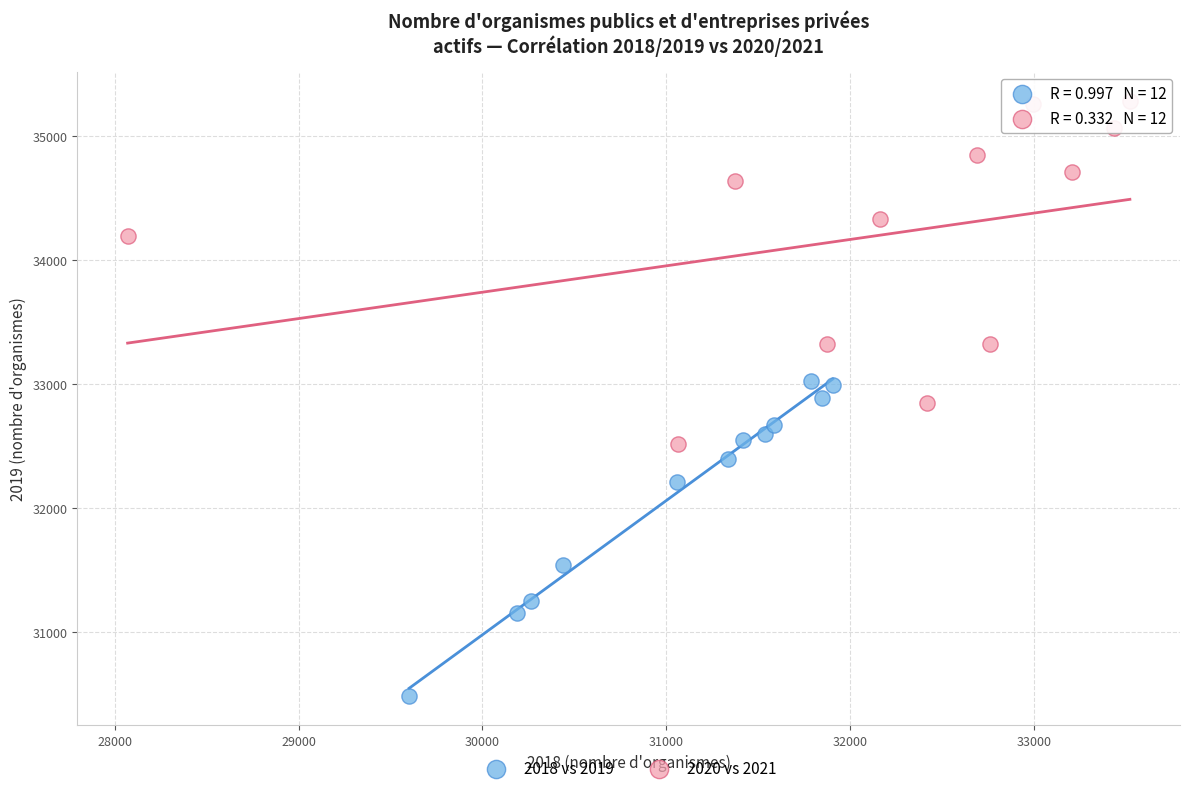

Which series has the widest spread of Y values?

2020 vs 2021